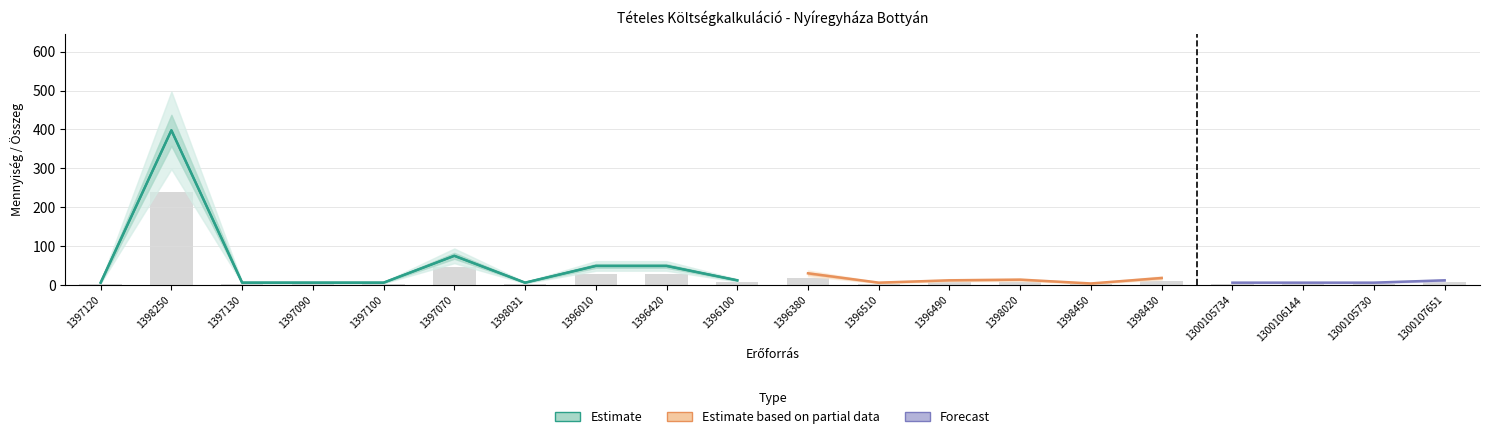

Reading left to right, list all the values displayed in this chart.

Anyag összesen: 1397120=0.0	1398250=0.0	1397130=0.0	1397090=0.0	1397100=0.0	1397070=0.0	1398031=0.0	1396010=0.0	1396420=0.0	1396100=0.0	1396380=0.0	1396510=0.0	1396490=0.0	1398020=0.0	1398450=0.0	1398430=0.0	1300105734=0.0	1300106144=0.0	1300105730=0.0	1300107651=0.0
Díj összesen: 1397120=0.0	1398250=0.0	1397130=0.0	1397090=0.0	1397100=0.0	1397070=0.0	1398031=0.0	1396010=0.0	1396420=0.0	1396100=0.0	1396380=0.0	1396510=0.0	1396490=0.0	1398020=0.0	1398450=0.0	1398430=0.0	1300105734=0.0	1300106144=0.0	1300105730=0.0	1300107651=0.0
Mennyiség: 1397120=6.0	1398250=397.8	1397130=6.0	1397090=6.0	1397100=6.0	1397070=75.0	1398031=6.0	1396010=49.0	1396420=49.0	1396100=12.0	1396380=30.0	1396510=6.0	1396490=12.0	1398020=13.7	1398450=3.9	1398430=18.0	1300105734=6.0	1300106144=6.0	1300105730=6.0	1300107651=12.0
Anyag egységár: 1397120=0.0	1398250=0.0	1397130=0.0	1397090=0.0	1397100=0.0	1397070=0.0	1398031=0.0	1396010=0.0	1396420=0.0	1396100=0.0	1396380=0.0	1396510=0.0	1396490=0.0	1398020=0.0	1398450=0.0	1398430=0.0	1300105734=0.0	1300106144=0.0	1300105730=0.0	1300107651=0.0
Díj egységre: 1397120=0.0	1398250=0.0	1397130=0.0	1397090=0.0	1397100=0.0	1397070=0.0	1398031=0.0	1396010=0.0	1396420=0.0	1396100=0.0	1396380=0.0	1396510=0.0	1396490=0.0	1398020=0.0	1398450=0.0	1398430=0.0	1300105734=0.0	1300106144=0.0	1300105730=0.0	1300107651=0.0